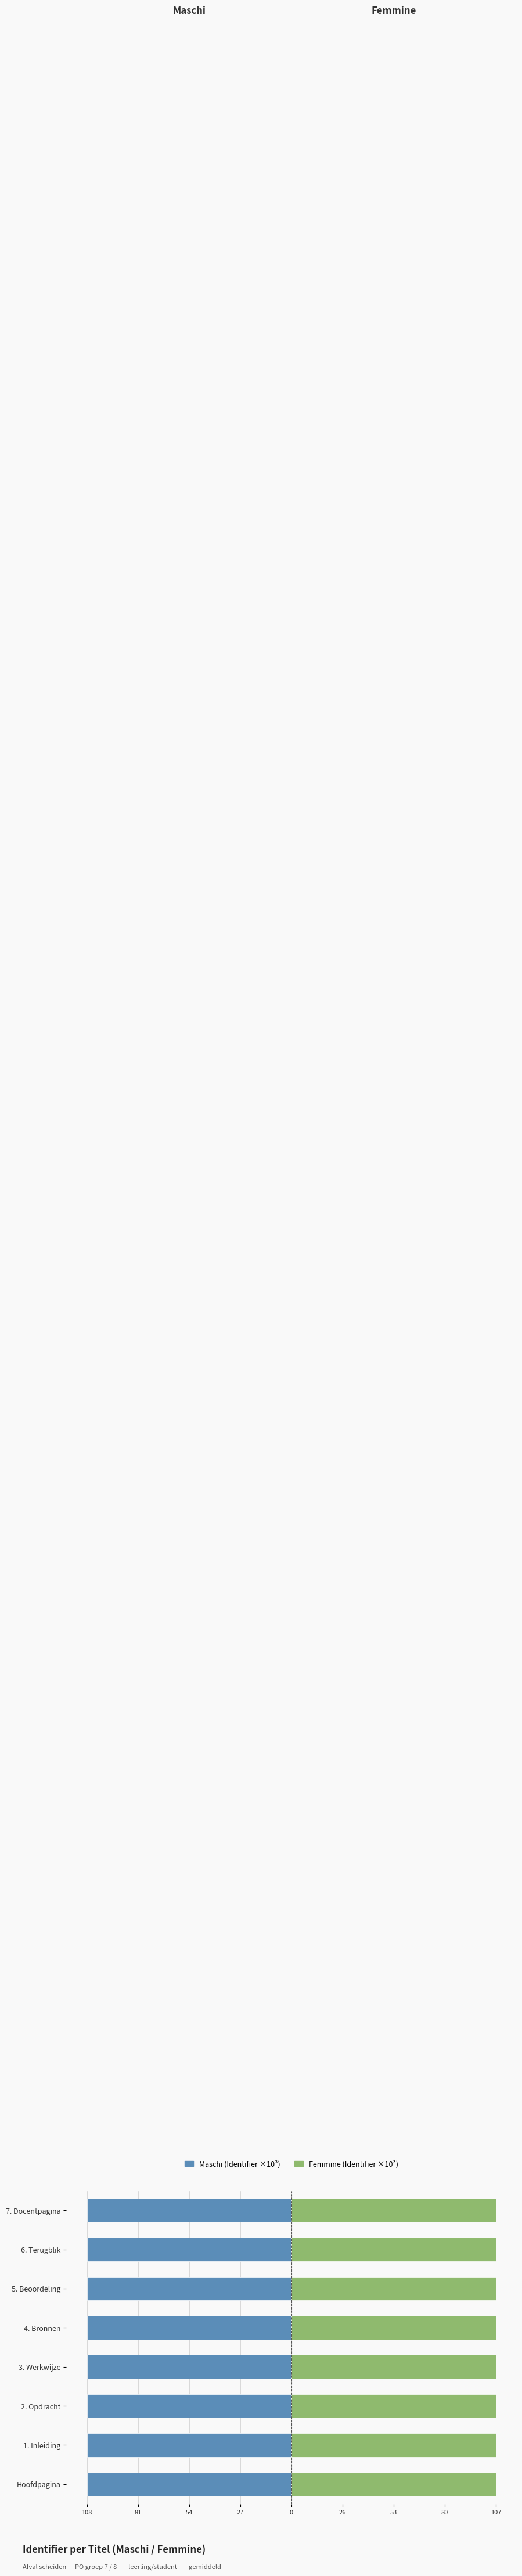

At Hoofdpagina, list the series in order from largest to smallest.

Femmine, Maschi